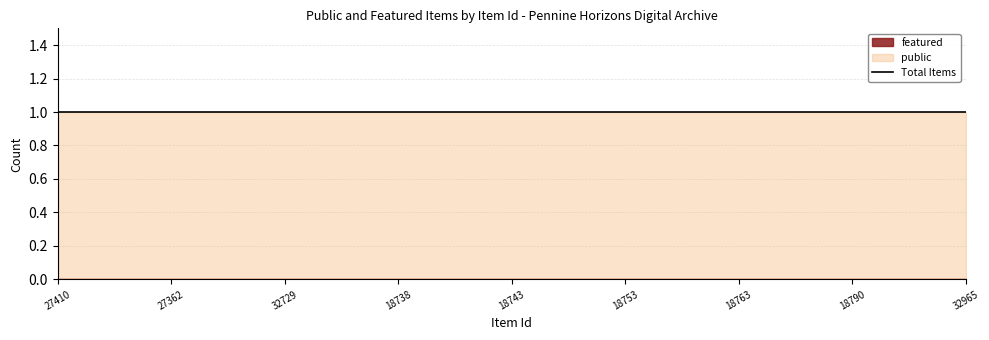

Reading right to left, extract all data points from this chart.

public: 1	1	1	1	1	1	1	1	1	1	1	1	1	1	1	1	1	1	1	1	1	1	1	1	1
featured: 0	0	0	0	0	0	0	0	0	0	0	0	0	0	0	0	0	0	0	0	0	0	0	0	0